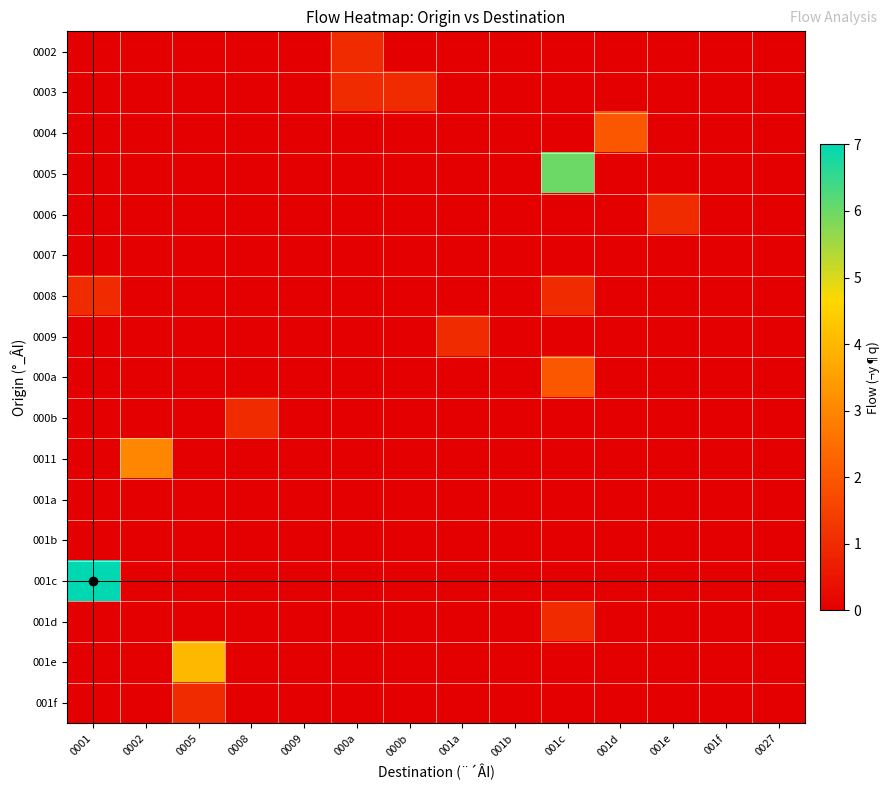

At which category is the sum across all series the highest?

001c